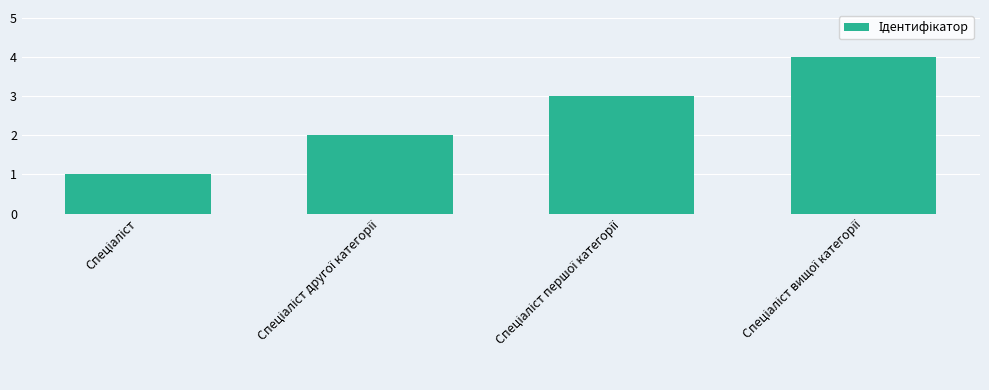

What is the sum of all values?

10